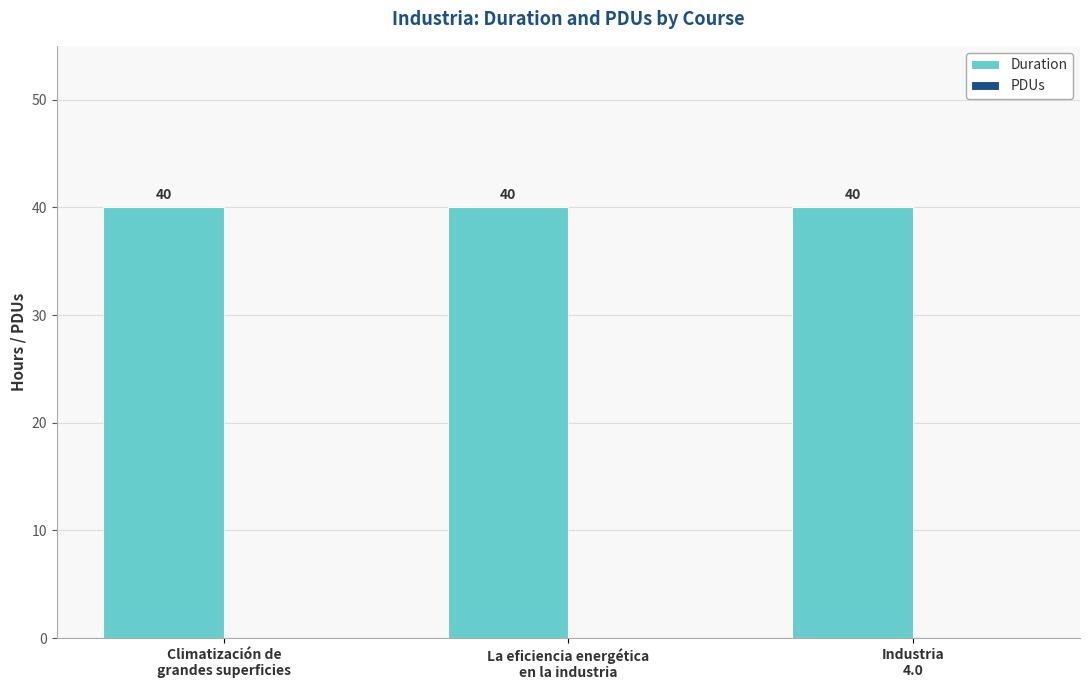

At how many categories does at least one series exceed 23?

3